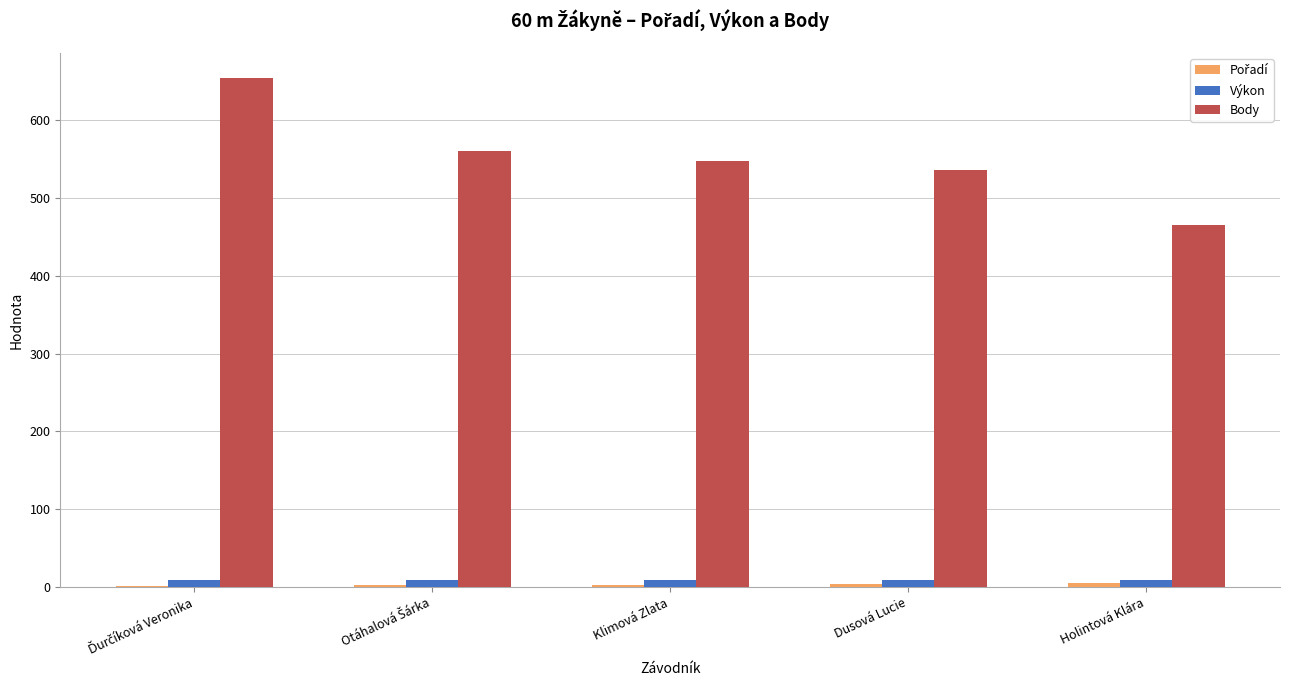

Which series has the largest total across all categories?

Body